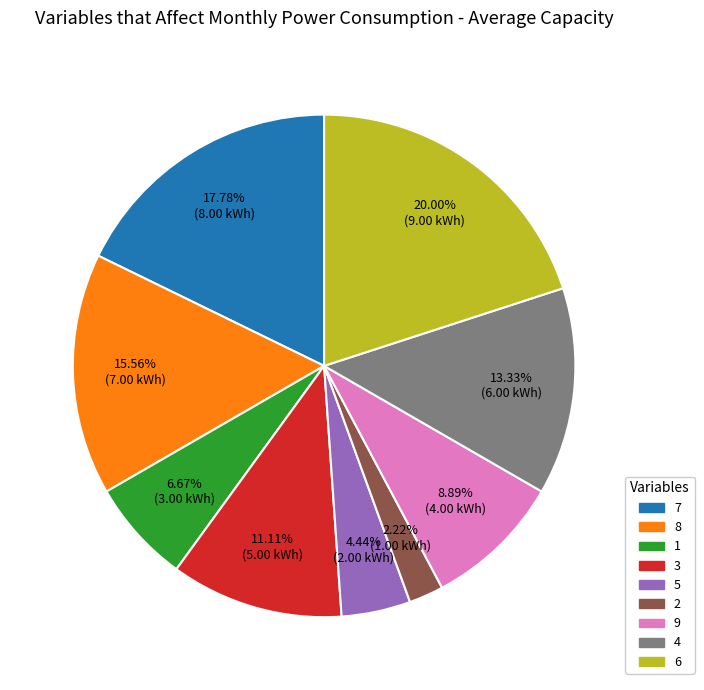

Count the number of slices in the pie.

9